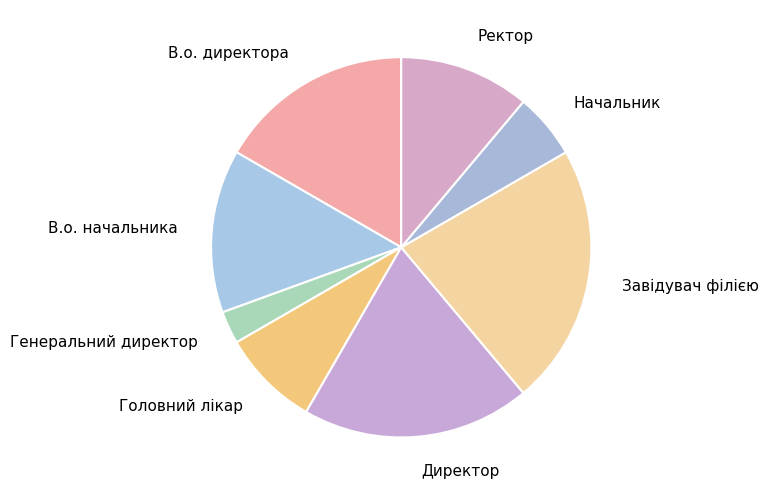

Is Генеральний директор the majority of the pie?

No